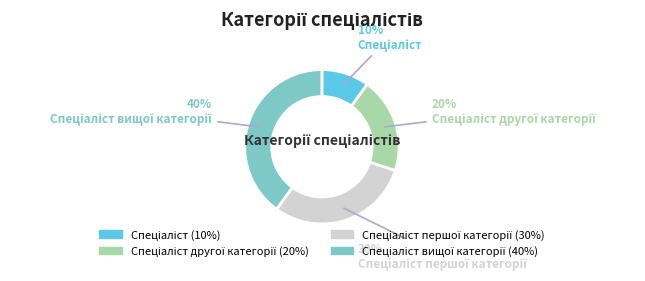

To the nearest percent, what is the difference between the largest and smallest slice percentages?

30%